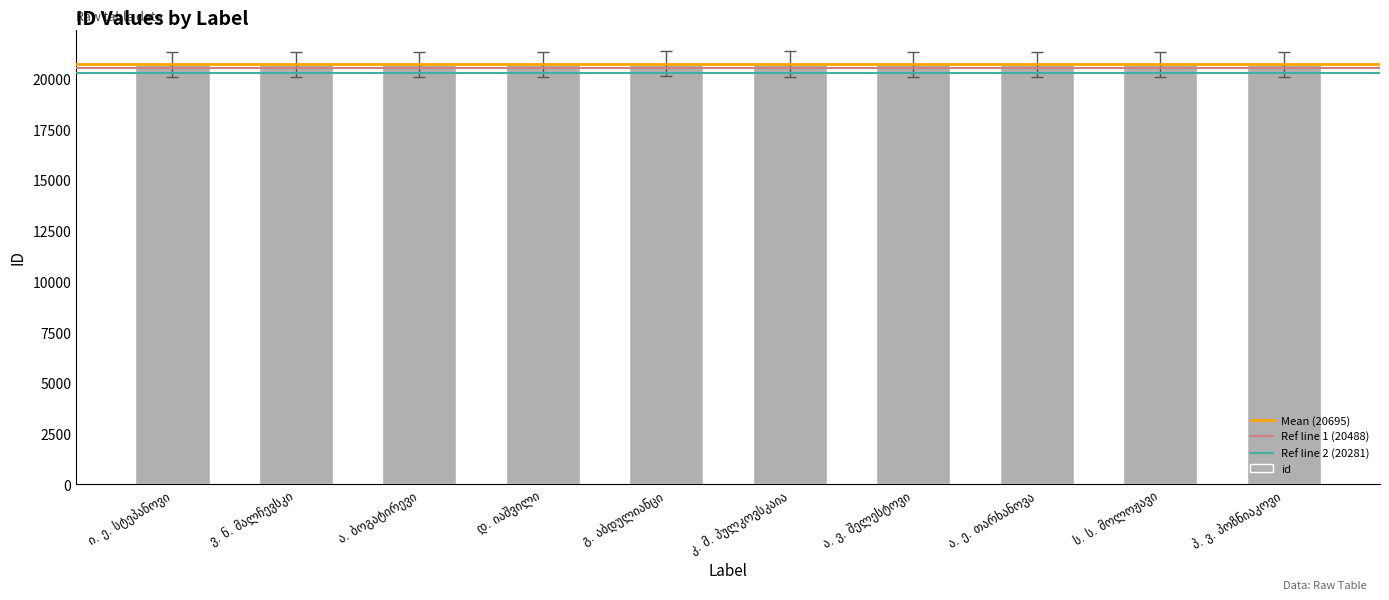

What is the sum of all values?

206948